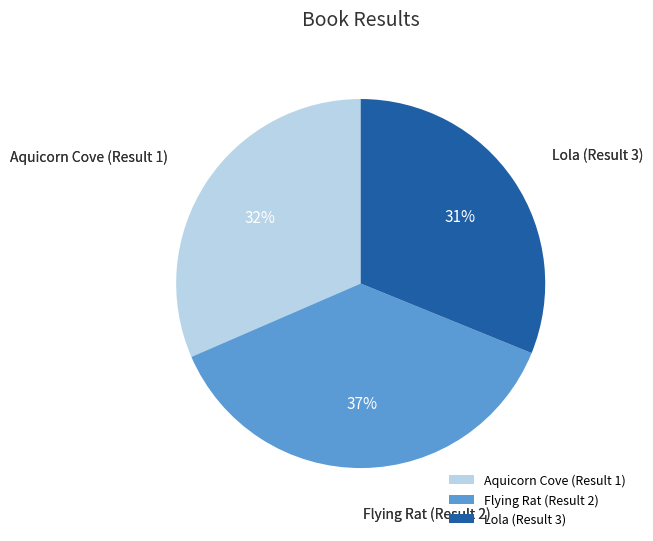

Does Flying Rat (Result 2) represent more than half of the total?

No